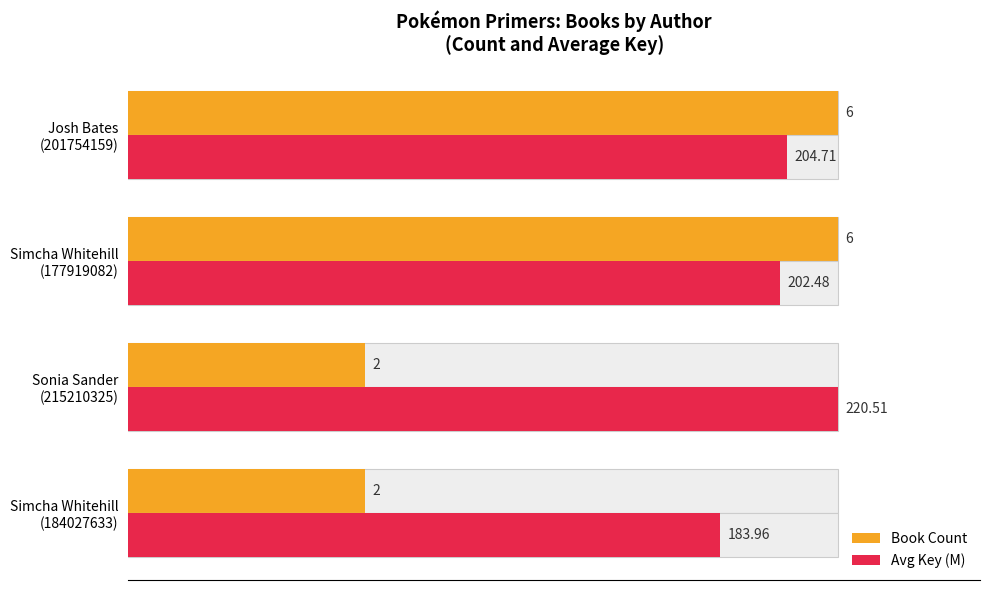

What are all the series names shown in the legend?

Book Count, Avg Key (M)